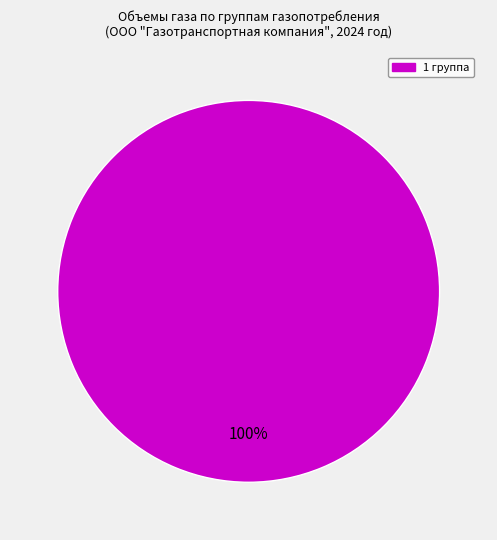

Does any single category account for the majority?

Yes